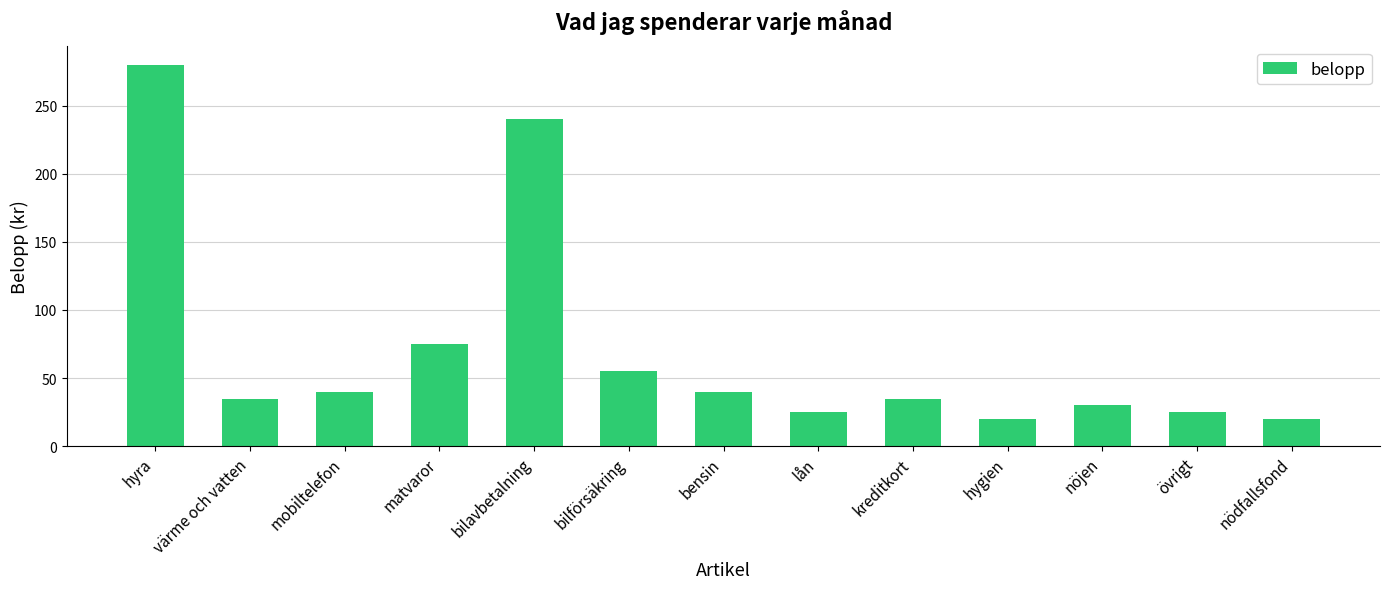

What is the change in value from värme och vatten to mobiltelefon?

+5